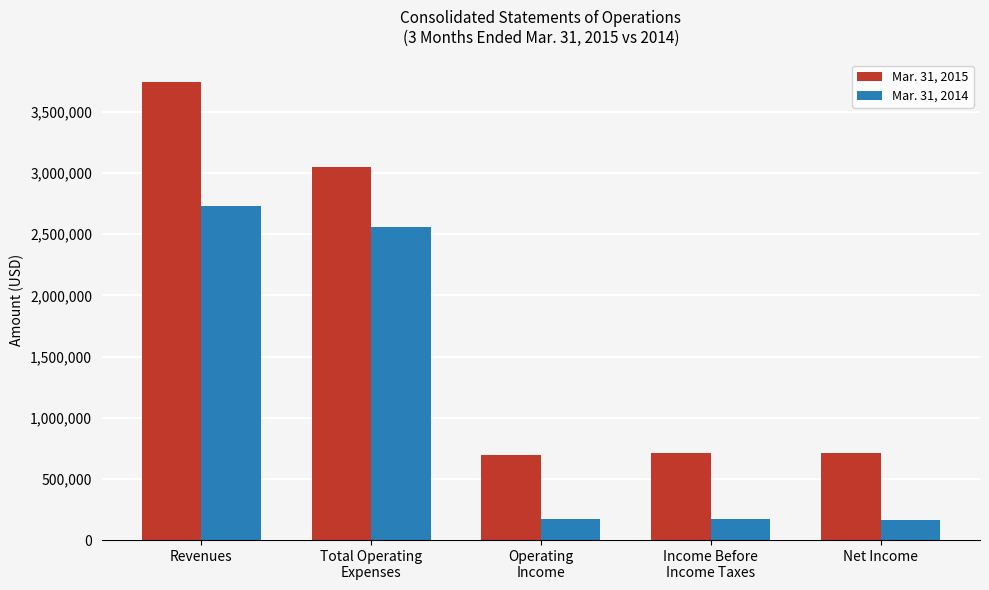

What is the average value of the Mar. 31, 2015 series?

1781431